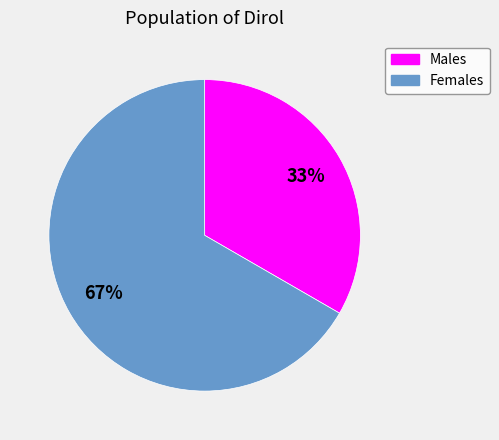

Is there a majority slice in this chart?

Yes